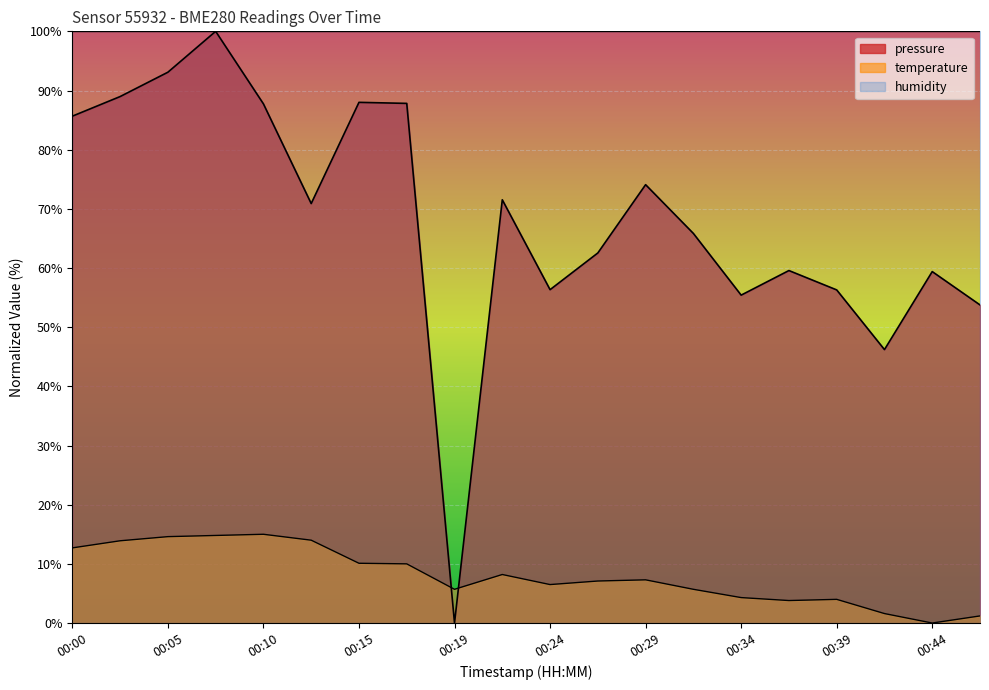

Does the chart display data point markers on the line(s)?

No